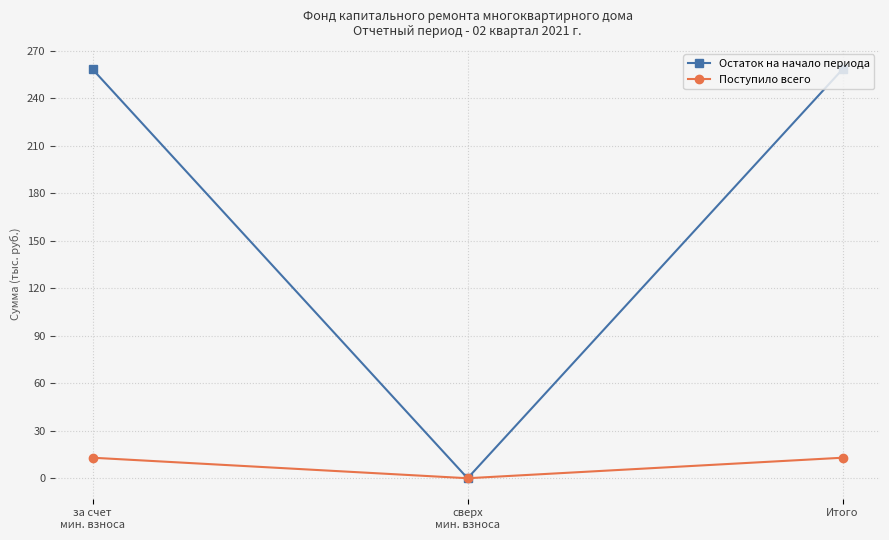

What is the label of the 1st point from the right?

Итого